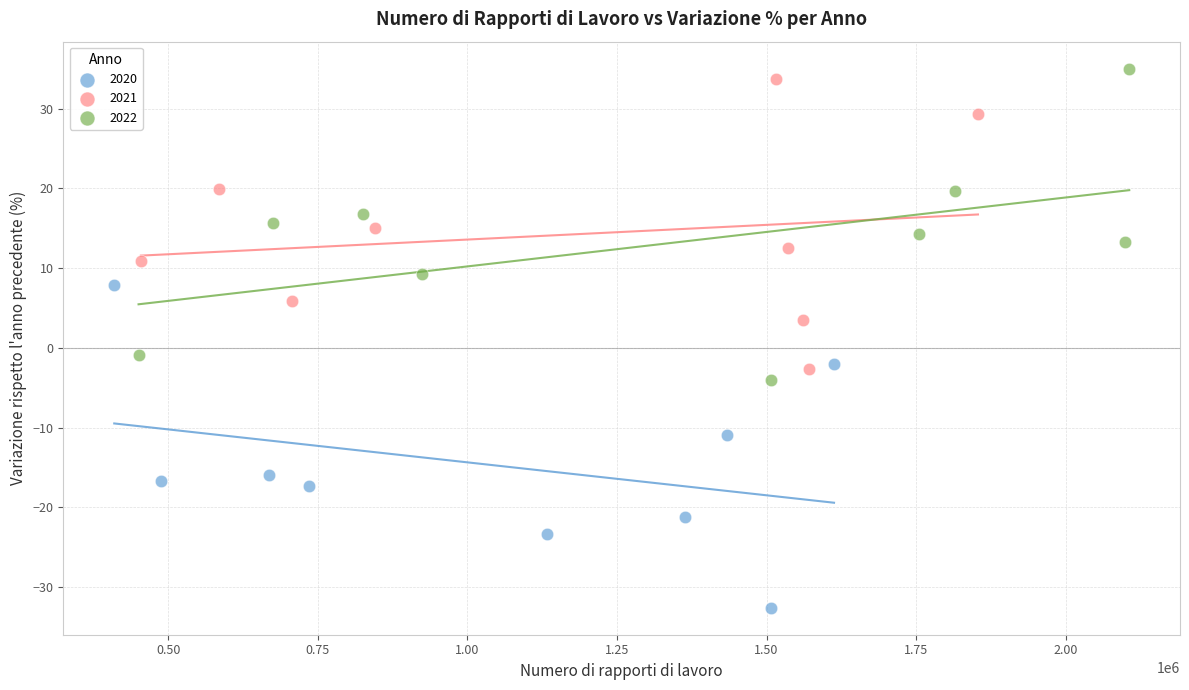

Which series reaches the minimum Y coordinate?

2020